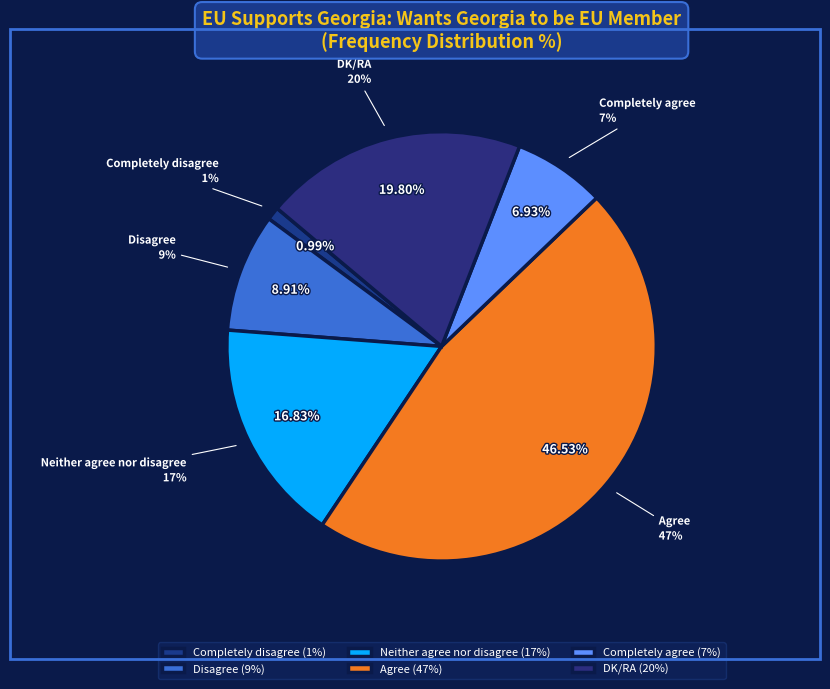

Do Completely disagree and DK/RA together represent more than half of the pie?

No